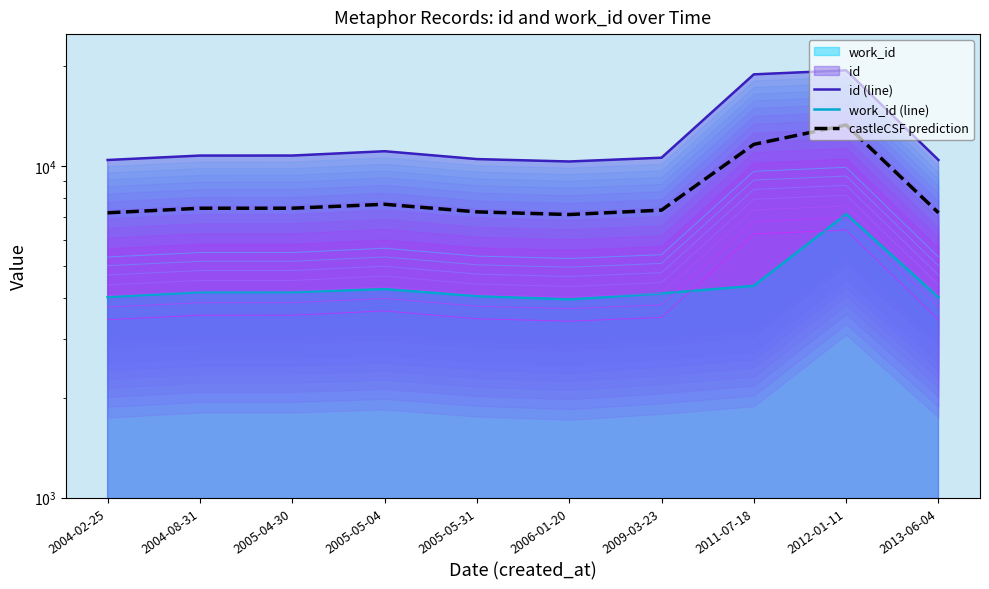

Rank the categories by work_id (line) value from lowest to highest.

2006-01-20, 2004-02-25, 2013-06-04, 2005-05-31, 2009-03-23, 2004-08-31, 2005-04-30, 2005-05-04, 2011-07-18, 2012-01-11